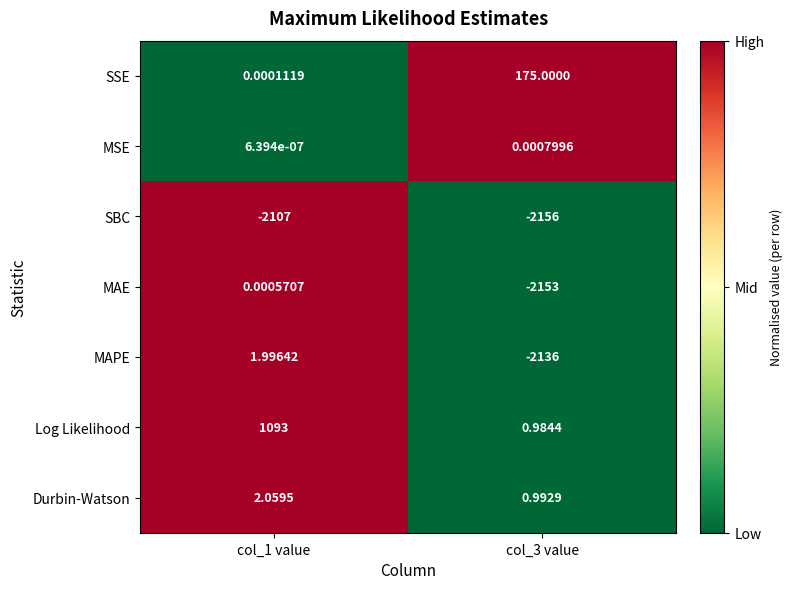

Which series has the widest spread of values?

MAE